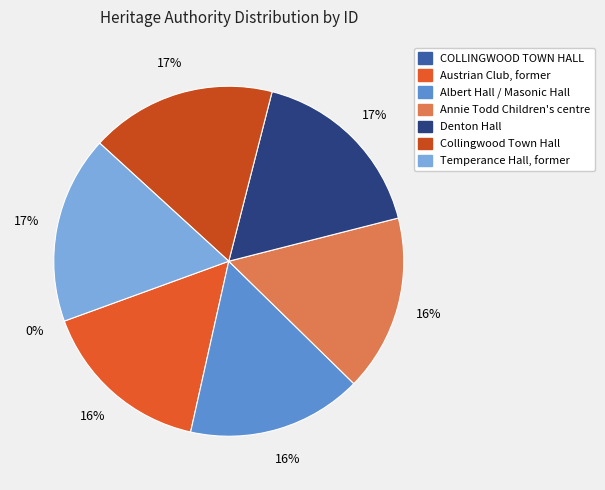

What is the largest slice in the pie chart?

Temperance Hall, former